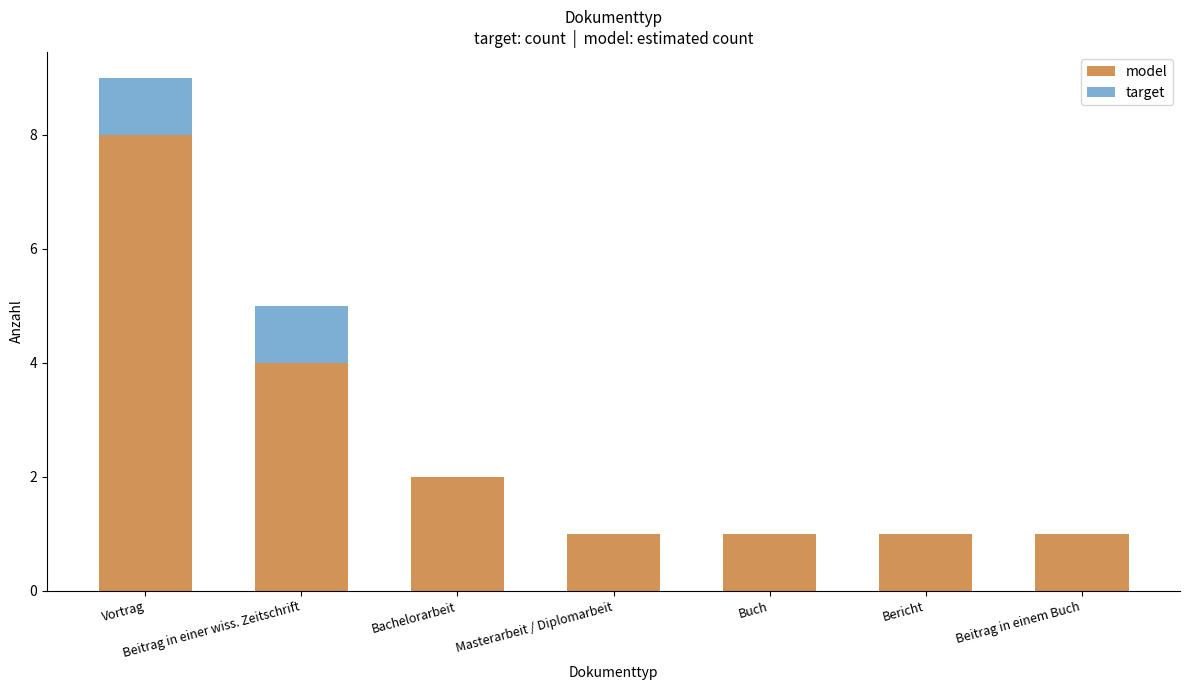

What is the total value across all series at Beitrag in einer wiss. Zeitschrift?

5